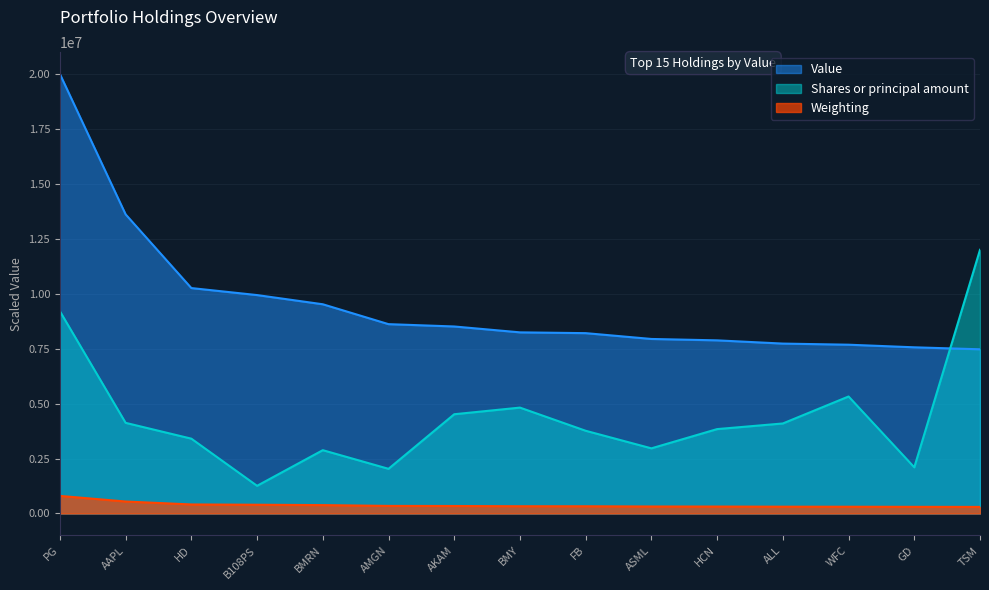

True or false: Weighting has a value of 397678.3 at B108PS.

True